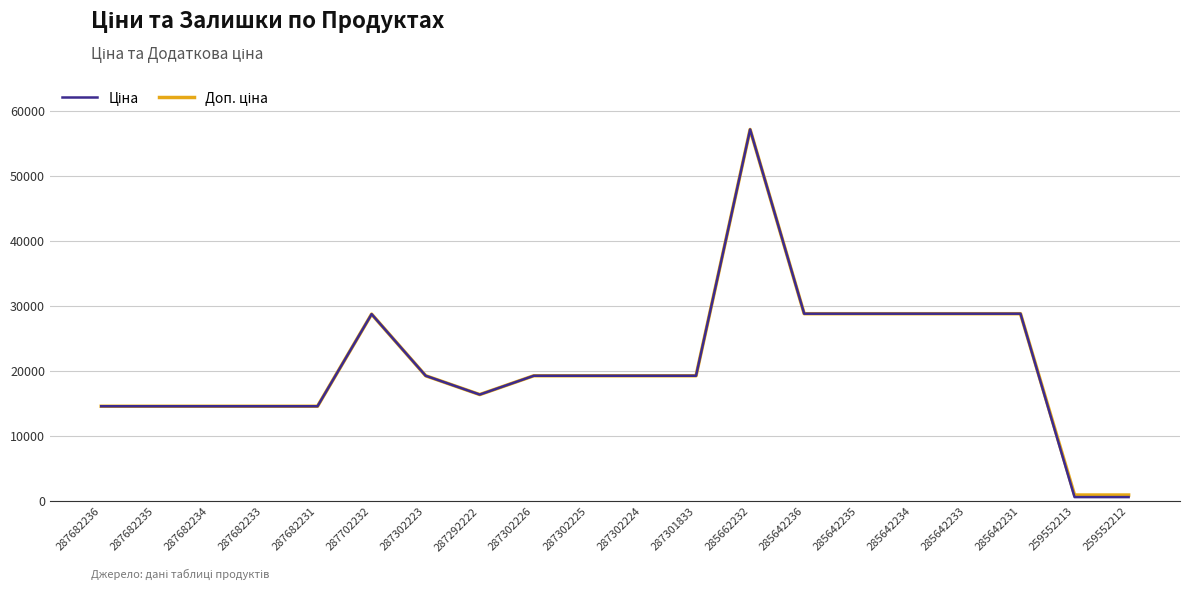

At which category is the sum across all series the highest?

285662232